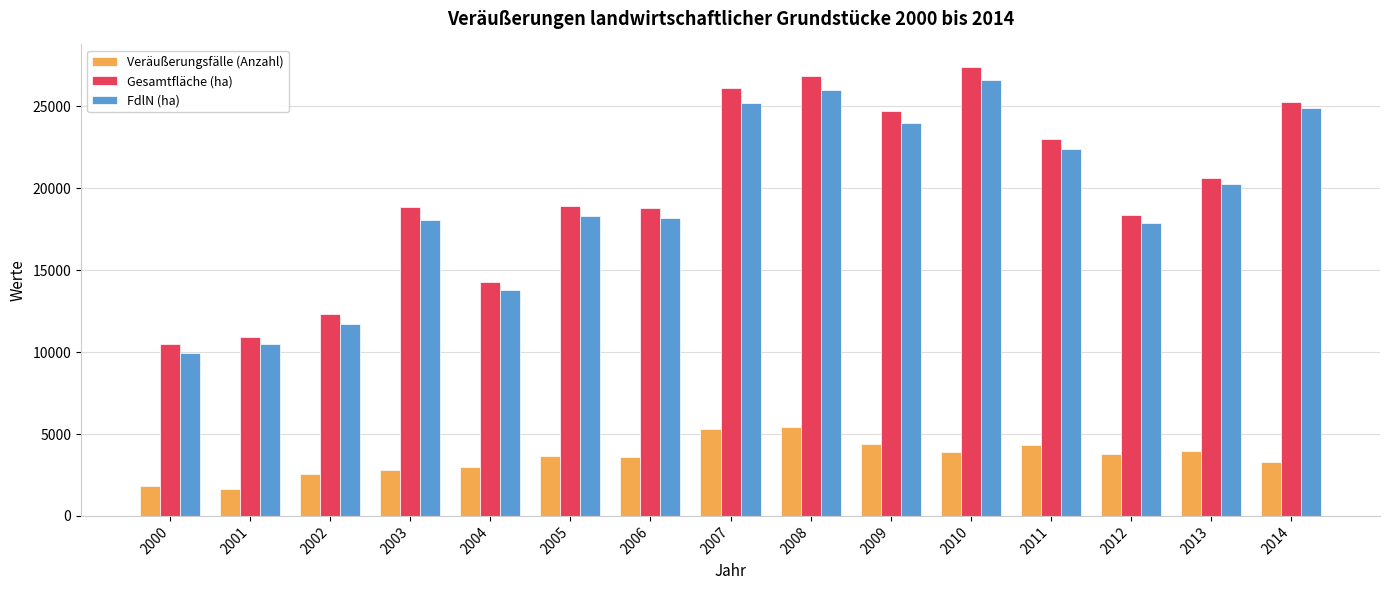

Which series changed the most between 2001 and 2008?

Gesamtfläche (ha)